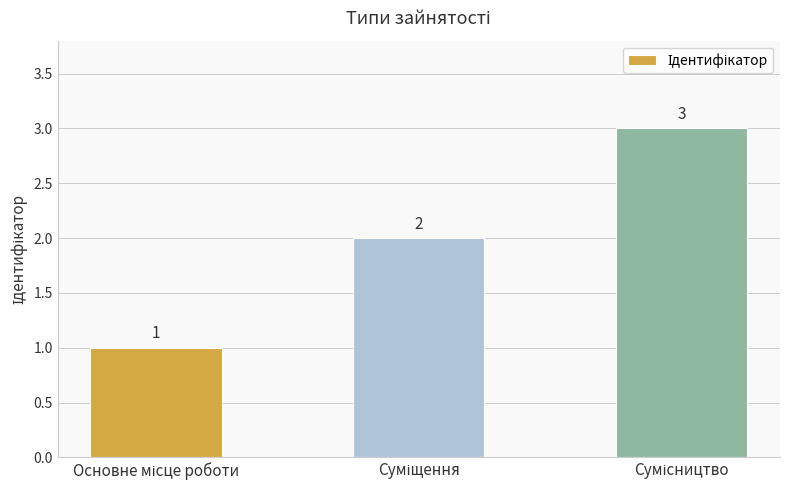

What is the greatest value displayed?

3